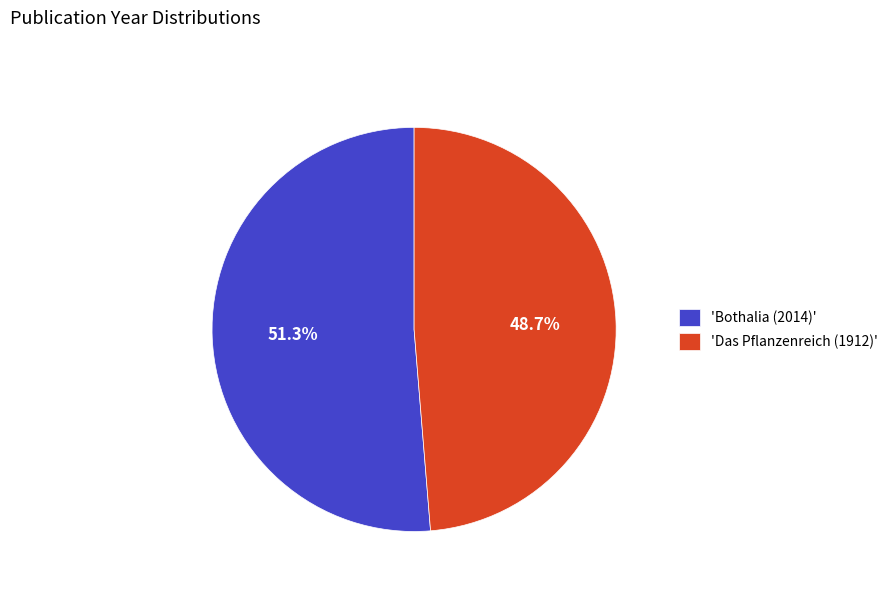

Approximately how many times larger is the value at 'Bothalia (2014)' compared to 'Das Pflanzenreich (1912)'?

1.1